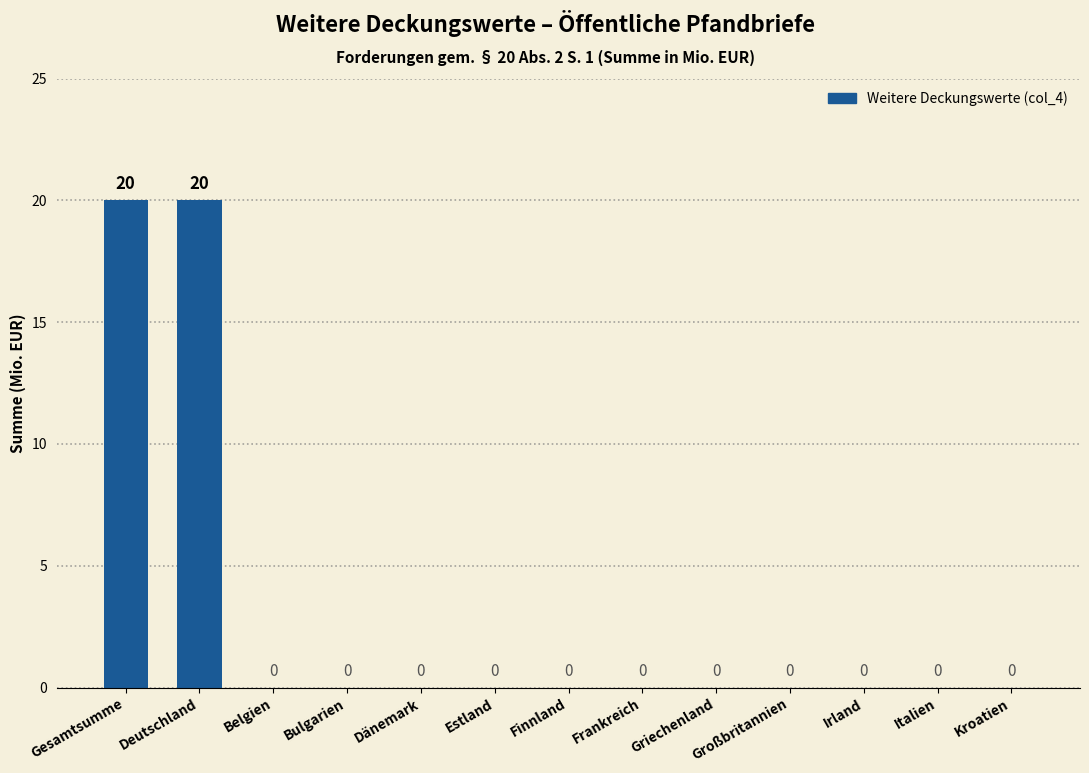

The value at Belgien is 0. True or false?

True